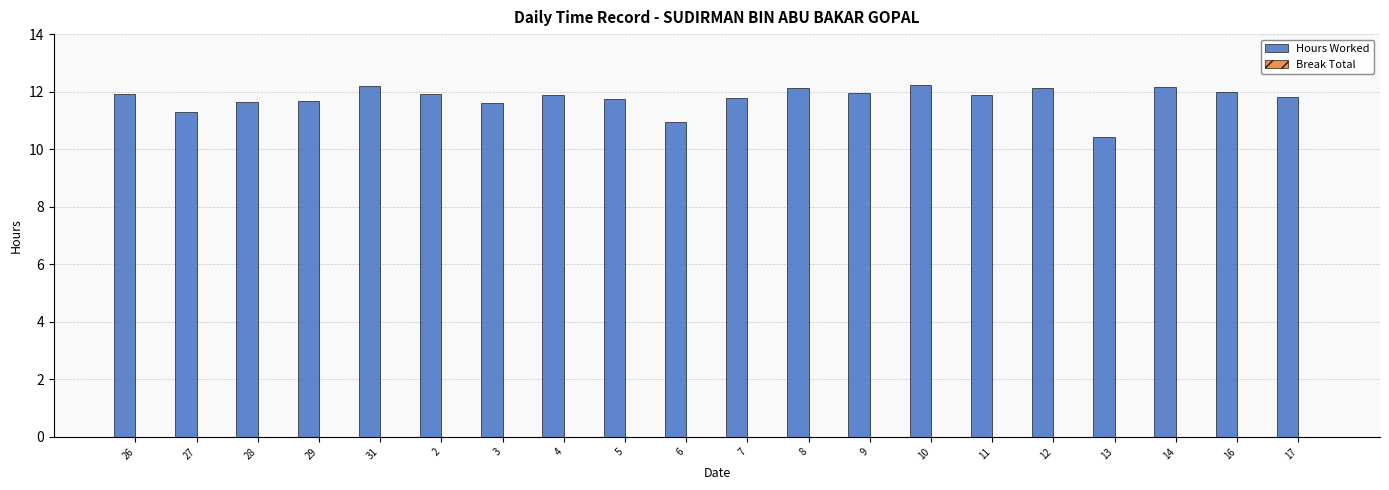

The value at 6 is 10.9. True or false?

True